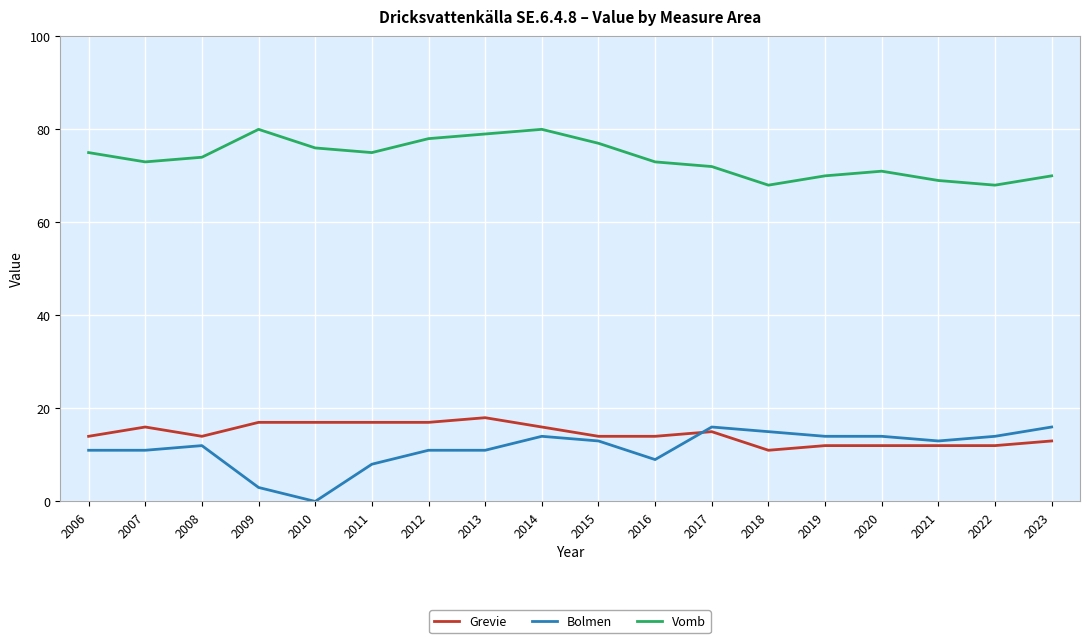

Does the chart have visible grid lines?

Yes